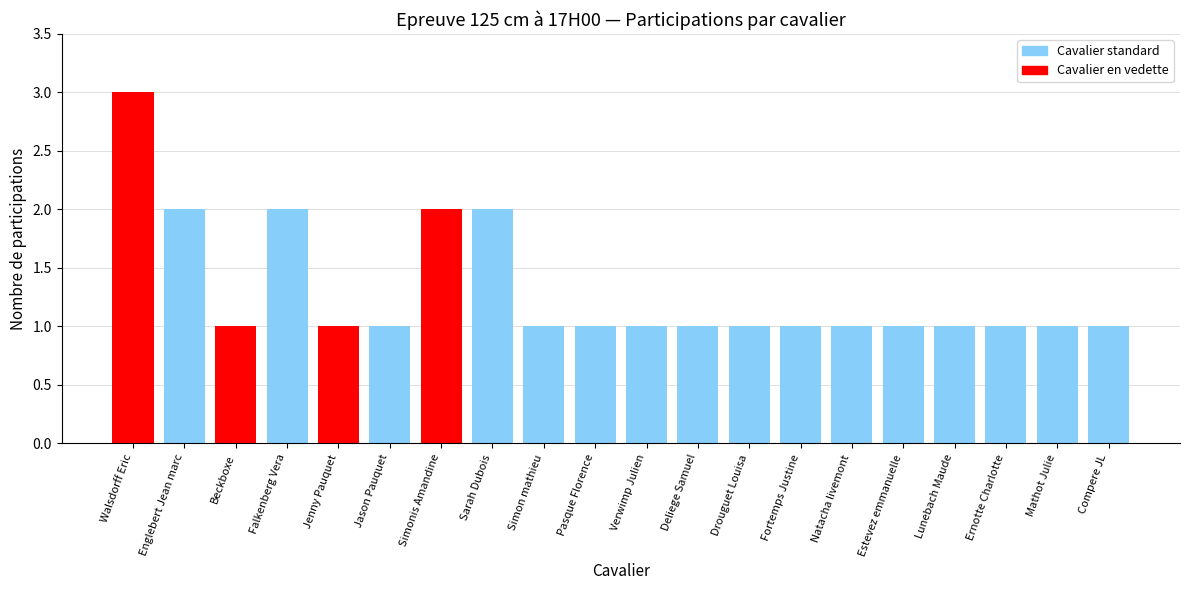

What is the average value?

1